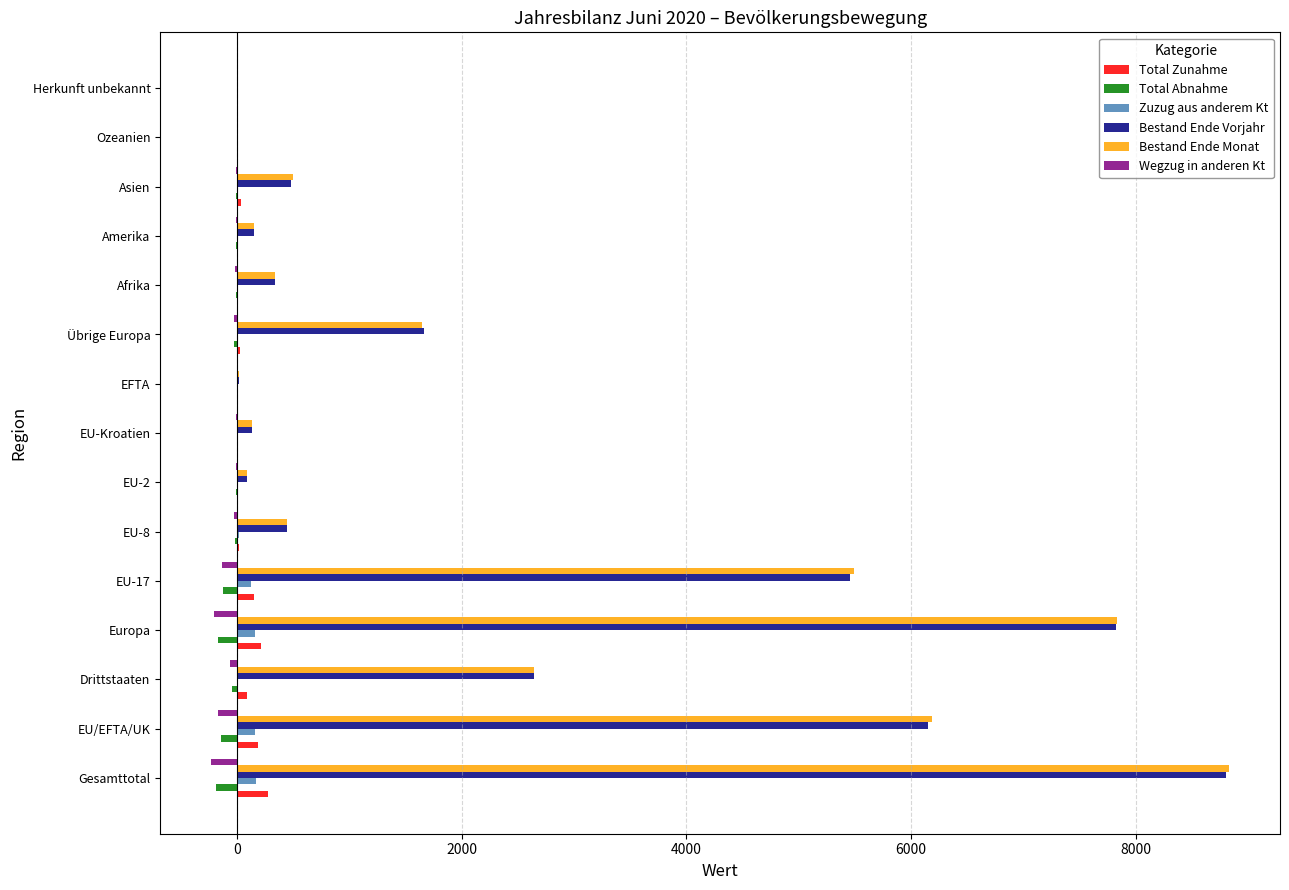

At which label is Bestand Ende Vorjahr closest to 4399?

EU-17